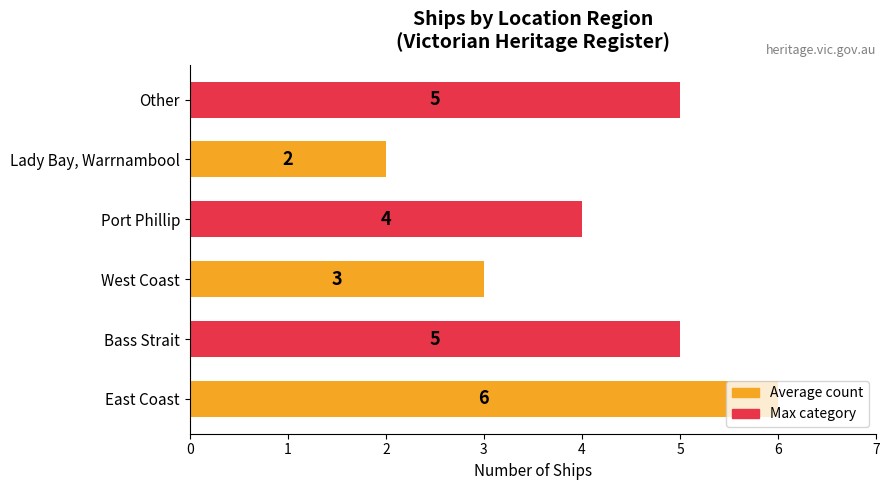

What is the sum of all values?

25